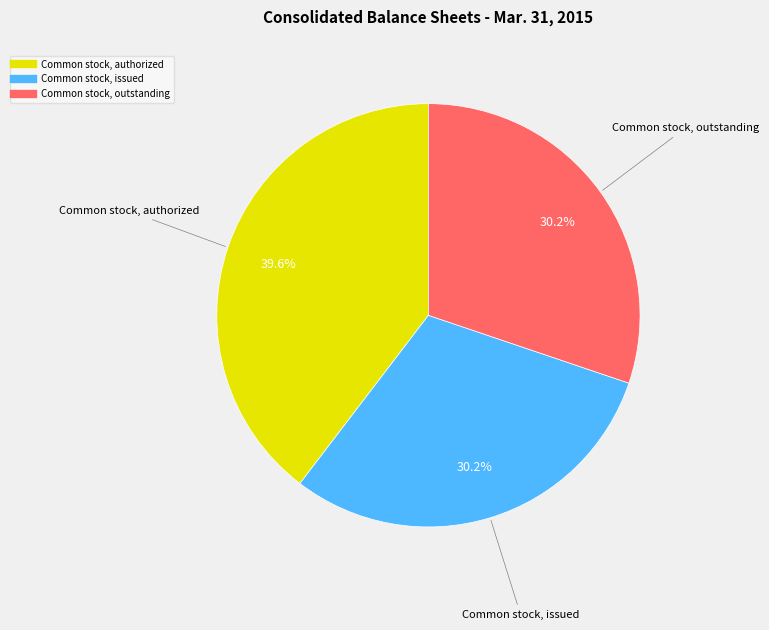

To the nearest percent, what is the average slice percentage?

33%